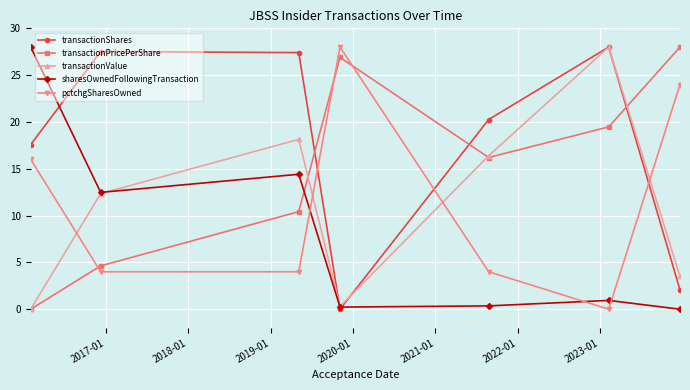

In transactionPricePerShare, how many points are lower than both neighbors (excluding endpoints)?

1